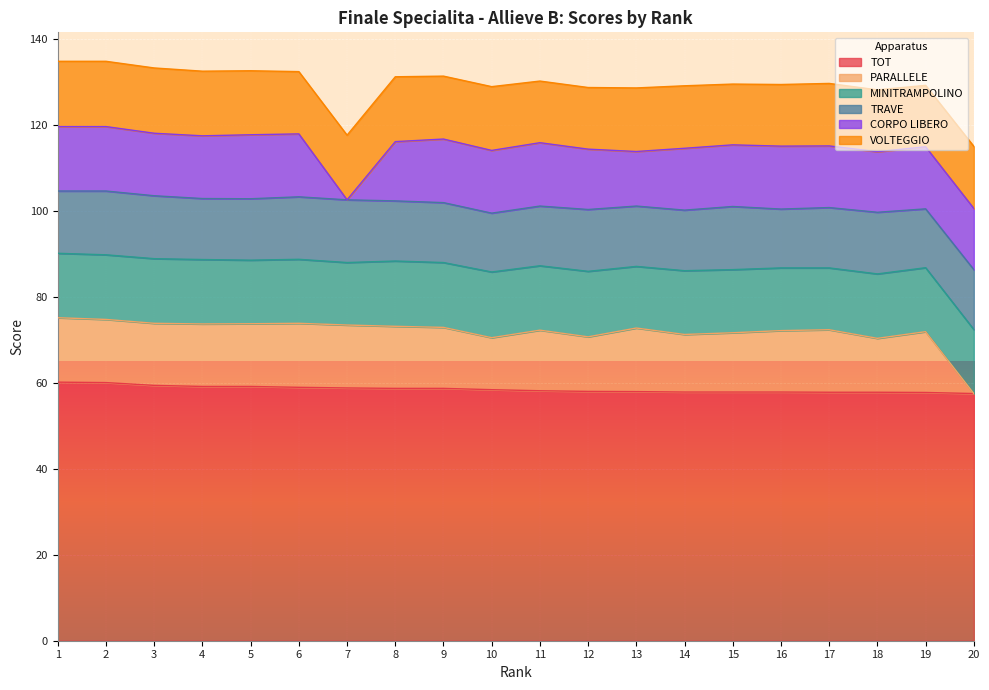

Is it true that PARALLELE equals 14.6 at 4?

True